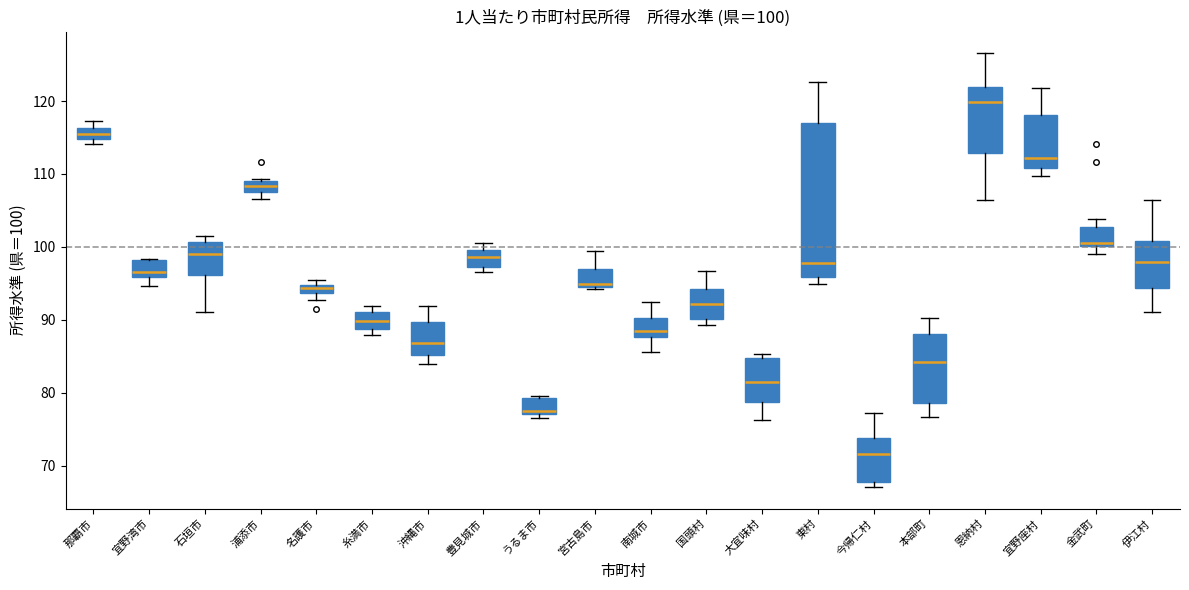

Which box has the highest median line?

恩納村